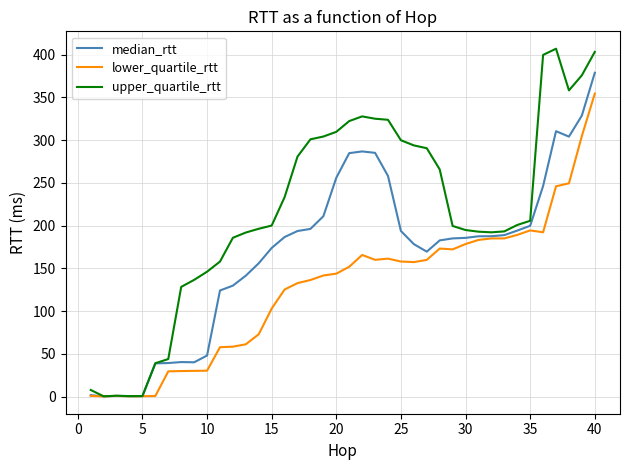

Which series has the widest spread of values?

upper_quartile_rtt